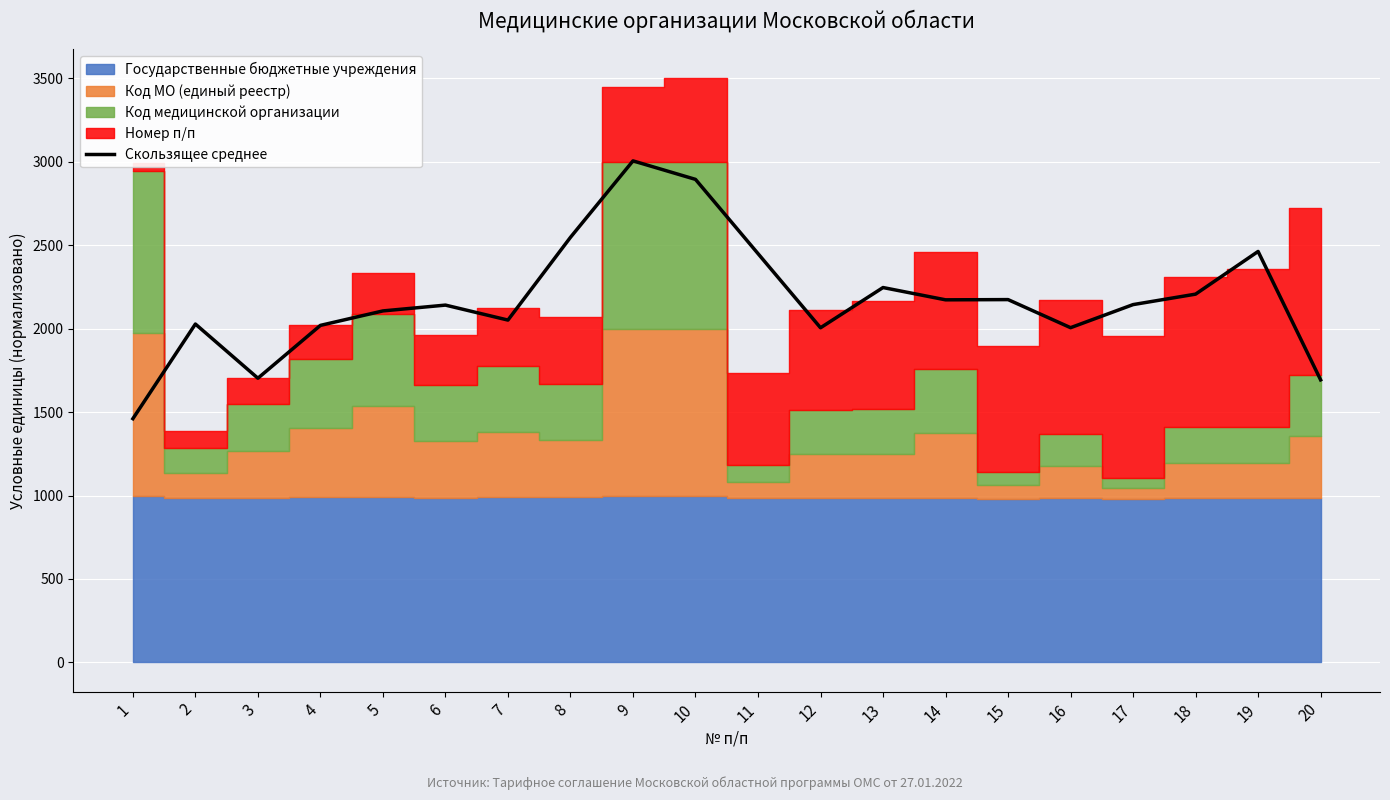

At which category does the chart reach its peak across all series?

9